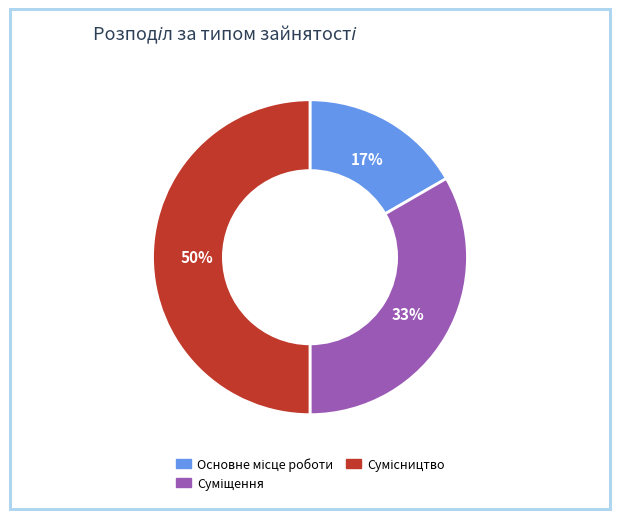

To the nearest percent, what is the average slice percentage?

33%